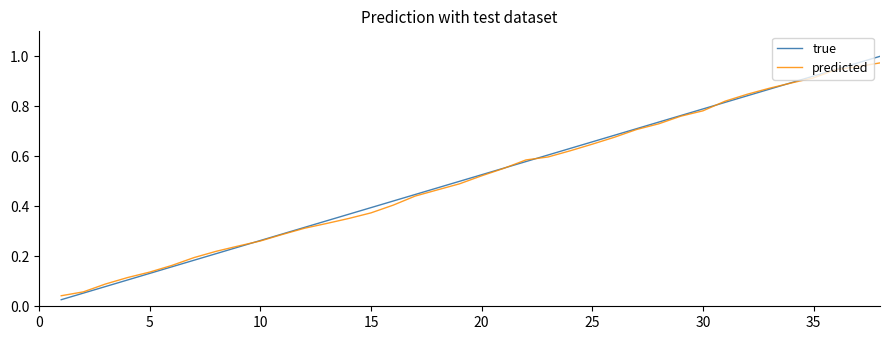

Which series has the largest range (max minus min)?

true